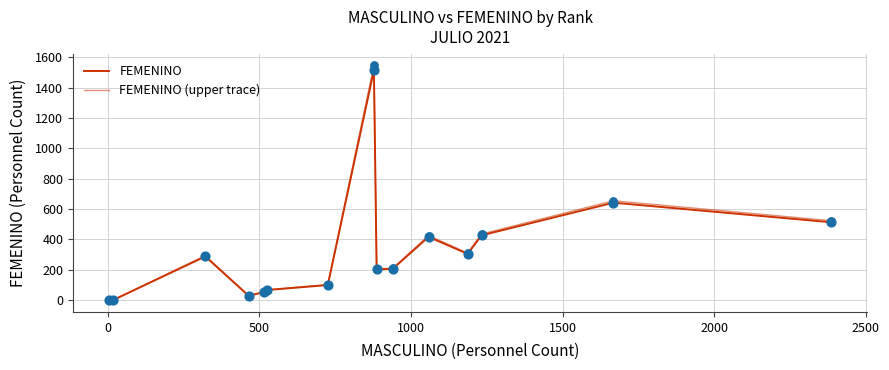

How many lines are shown in the chart?

2